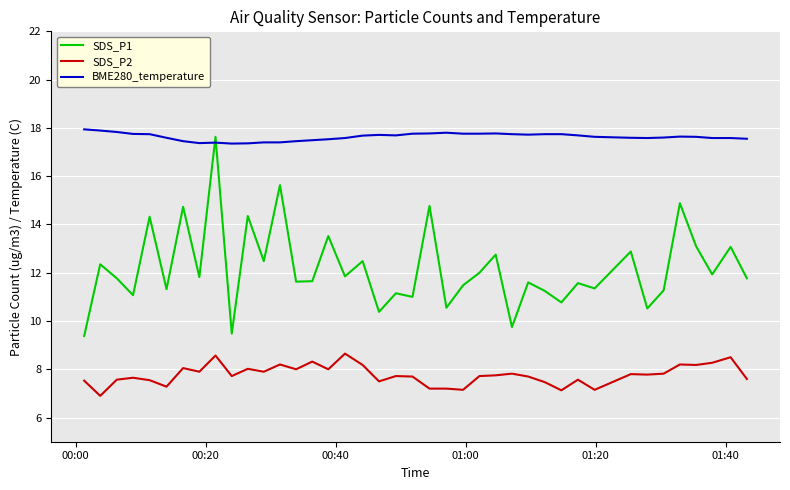

Which series has the widest spread of values?

SDS_P1